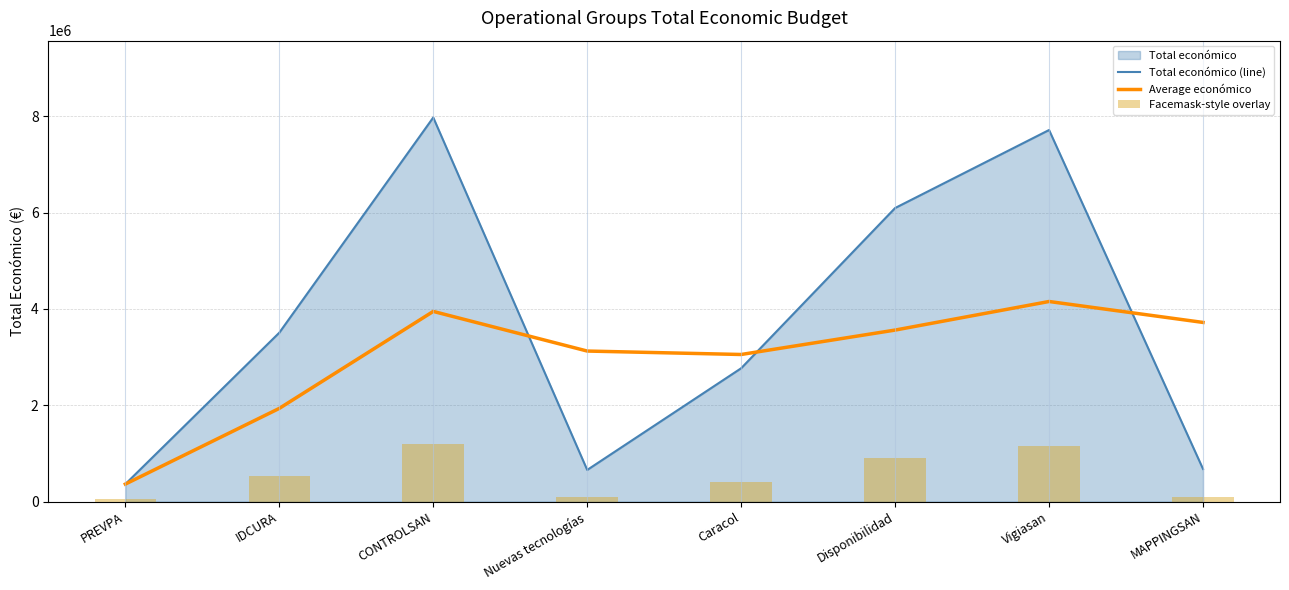

How many series are shown in this chart?

3